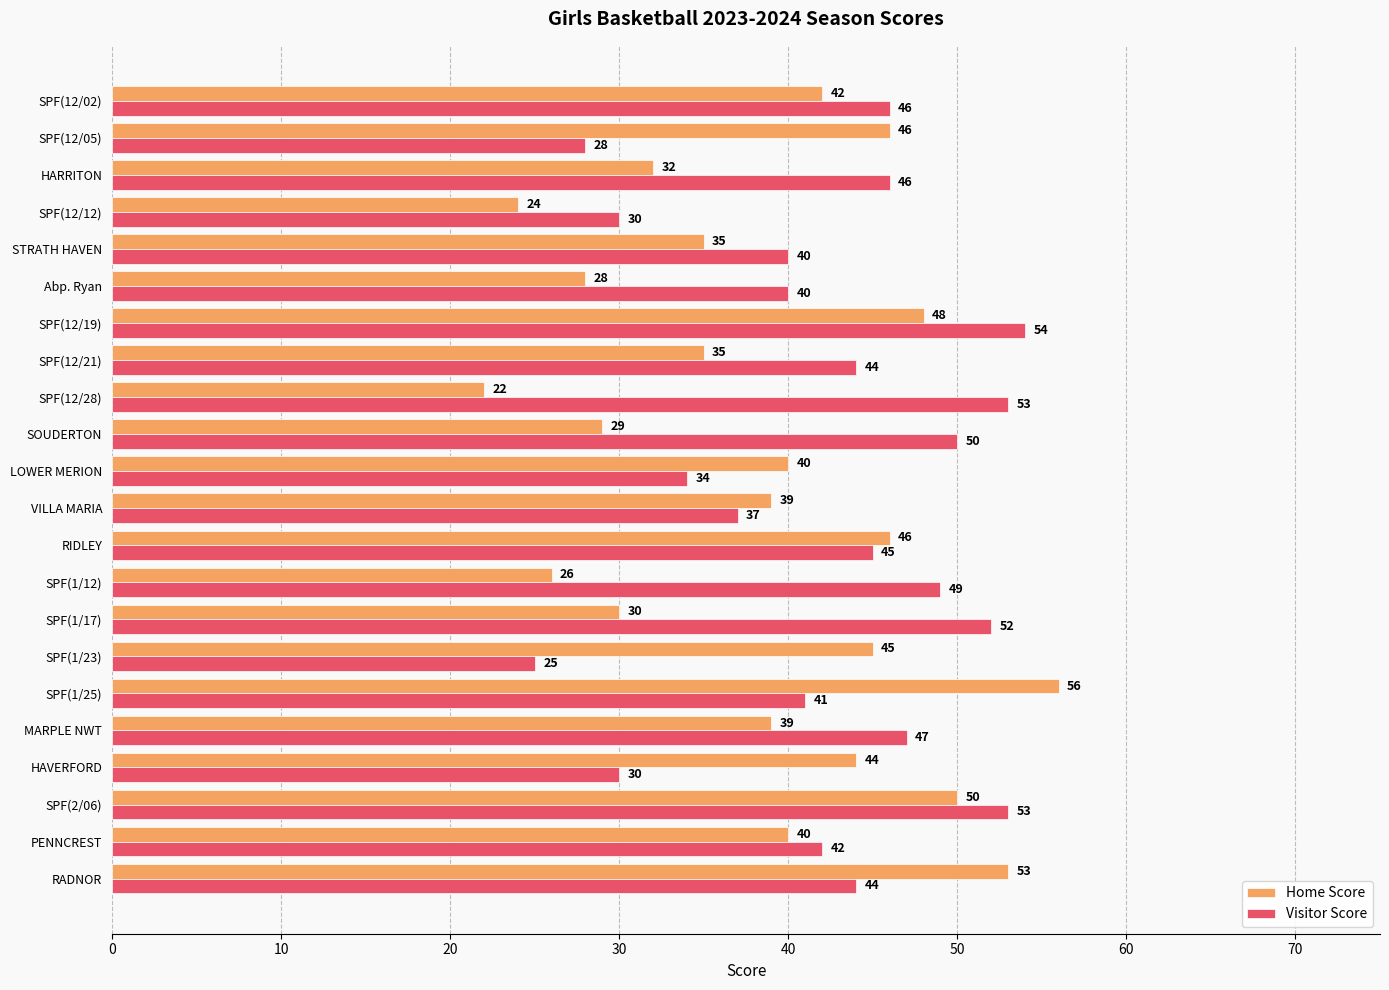

Is the value of Home Score at RIDLEY greater than the value of Visitor Score at SPF(12/19)?

No